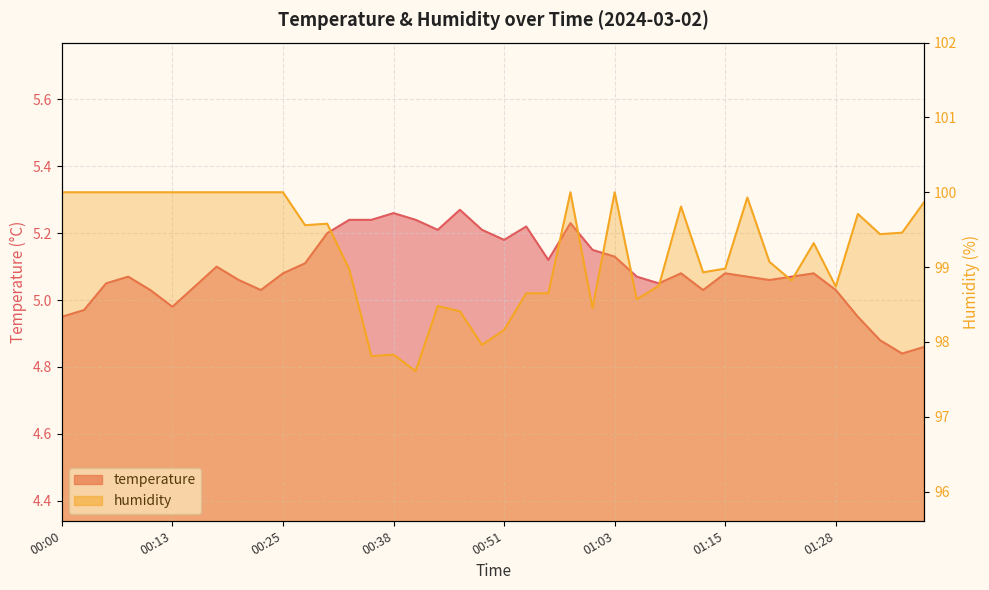

What is the value of the humidity point at the 18th from the left?

98.5